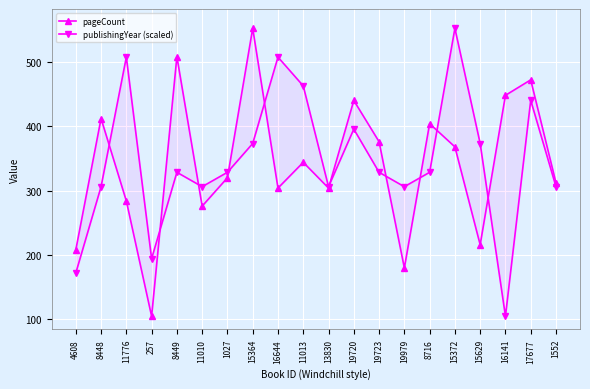

Where is publishingYear (scaled) nearest to the value 328?

8449